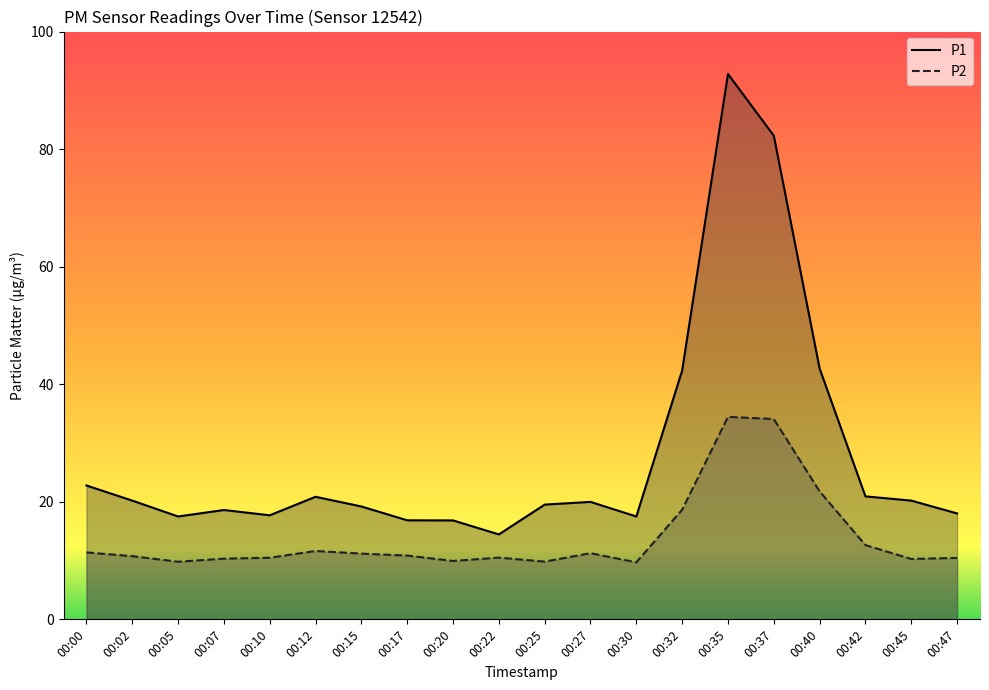

What is the difference between the second highest and second lowest values in the P2 series?

24.3